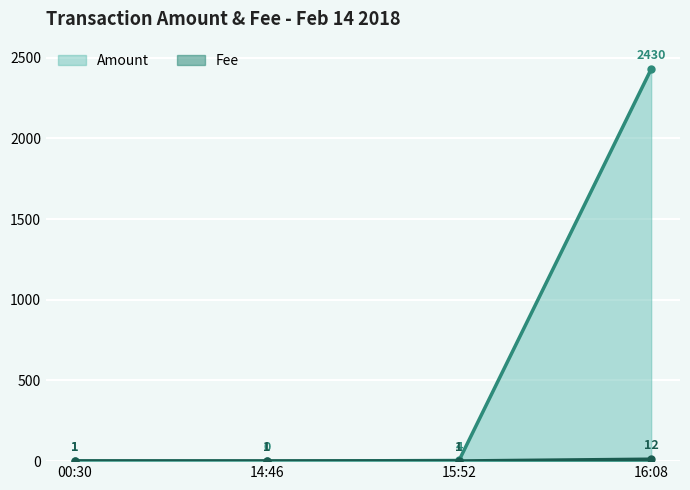

Which series changed the most between 14:46 and 16:08?

Amount